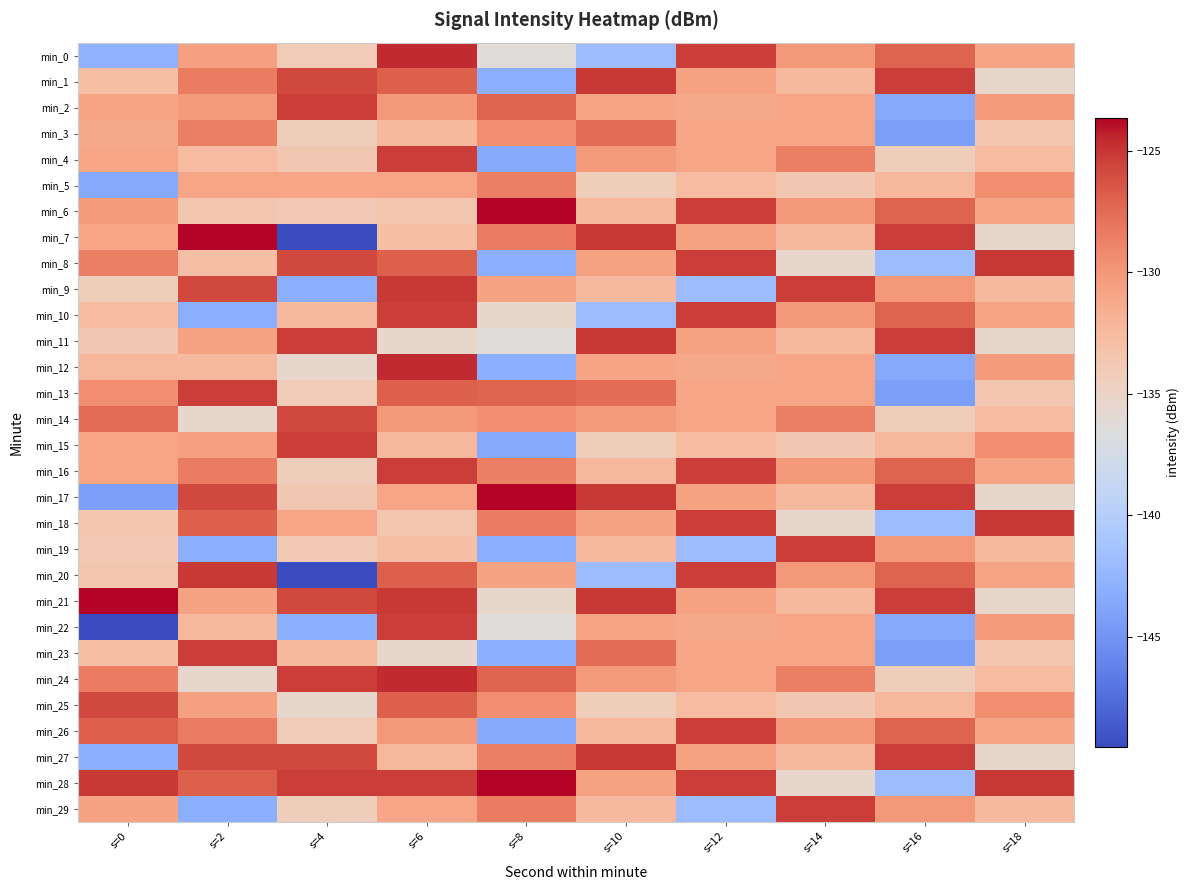

Reading left to right, what are all the values shown in this chart?

min_0: s=0=-142.8	s=2=-130.5	s=4=-134.1	s=6=-124.7	s=8=-136.4	s=10=-141.9	s=12=-125.3	s=14=-130.1	s=16=-127.1	s=18=-130.9
min_1: s=0=-132.9	s=2=-128.4	s=4=-125.9	s=6=-127.0	s=8=-143.1	s=10=-125.1	s=12=-130.8	s=14=-132.4	s=16=-125.3	s=18=-135.5
min_2: s=0=-130.9	s=2=-130.3	s=4=-125.3	s=6=-130.1	s=8=-127.1	s=10=-130.9	s=12=-131.2	s=14=-131.0	s=16=-143.5	s=18=-130.3
min_3: s=0=-131.2	s=2=-128.6	s=4=-134.3	s=6=-132.3	s=8=-129.4	s=10=-127.6	s=12=-130.9	s=14=-131.0	s=16=-144.2	s=18=-133.6
min_4: s=0=-131.0	s=2=-132.6	s=4=-133.7	s=6=-125.3	s=8=-143.5	s=10=-130.3	s=12=-131.0	s=14=-128.6	s=16=-134.3	s=18=-132.6
min_5: s=0=-143.5	s=2=-130.9	s=4=-131.0	s=6=-131.0	s=8=-128.6	s=10=-134.3	s=12=-132.6	s=14=-133.7	s=16=-132.3	s=18=-129.4
min_6: s=0=-130.3	s=2=-133.6	s=4=-133.9	s=6=-133.6	s=8=-123.7	s=10=-132.3	s=12=-125.3	s=14=-130.1	s=16=-127.1	s=18=-130.9
min_7: s=0=-131.0	s=2=-123.7	s=4=-149.5	s=6=-132.9	s=8=-128.4	s=10=-125.1	s=12=-130.8	s=14=-132.4	s=16=-125.3	s=18=-135.5
min_8: s=0=-128.6	s=2=-132.9	s=4=-125.9	s=6=-127.0	s=8=-143.1	s=10=-130.8	s=12=-125.3	s=14=-135.5	s=16=-141.9	s=18=-125.1
min_9: s=0=-134.3	s=2=-125.9	s=4=-143.1	s=6=-125.1	s=8=-130.8	s=10=-132.4	s=12=-141.9	s=14=-125.3	s=16=-130.1	s=18=-132.4
min_10: s=0=-132.6	s=2=-143.1	s=4=-132.4	s=6=-125.3	s=8=-135.5	s=10=-141.9	s=12=-125.3	s=14=-130.1	s=16=-127.1	s=18=-130.9
min_11: s=0=-133.7	s=2=-130.8	s=4=-125.3	s=6=-135.5	s=8=-136.4	s=10=-125.1	s=12=-130.8	s=14=-132.4	s=16=-125.3	s=18=-135.5
min_12: s=0=-132.3	s=2=-132.4	s=4=-135.5	s=6=-124.7	s=8=-143.1	s=10=-130.9	s=12=-131.2	s=14=-131.0	s=16=-143.5	s=18=-130.3
min_13: s=0=-129.4	s=2=-125.3	s=4=-134.1	s=6=-127.0	s=8=-127.1	s=10=-127.6	s=12=-130.9	s=14=-131.0	s=16=-144.2	s=18=-133.6
min_14: s=0=-127.6	s=2=-135.5	s=4=-125.9	s=6=-130.1	s=8=-129.4	s=10=-130.3	s=12=-131.0	s=14=-128.6	s=16=-134.3	s=18=-132.6
min_15: s=0=-130.9	s=2=-130.5	s=4=-125.3	s=6=-132.3	s=8=-143.5	s=10=-134.3	s=12=-132.6	s=14=-133.7	s=16=-132.3	s=18=-129.4
min_16: s=0=-131.0	s=2=-128.4	s=4=-134.3	s=6=-125.3	s=8=-128.6	s=10=-132.3	s=12=-125.3	s=14=-130.1	s=16=-127.1	s=18=-130.9
min_17: s=0=-144.2	s=2=-125.9	s=4=-133.7	s=6=-131.0	s=8=-123.7	s=10=-125.1	s=12=-130.8	s=14=-132.4	s=16=-125.3	s=18=-135.5
min_18: s=0=-133.6	s=2=-127.0	s=4=-131.0	s=6=-133.6	s=8=-128.4	s=10=-130.8	s=12=-125.3	s=14=-135.5	s=16=-141.9	s=18=-125.1
min_19: s=0=-133.9	s=2=-143.1	s=4=-133.9	s=6=-132.9	s=8=-143.1	s=10=-132.4	s=12=-141.9	s=14=-125.3	s=16=-130.1	s=18=-132.4
min_20: s=0=-133.6	s=2=-125.1	s=4=-149.5	s=6=-127.0	s=8=-130.8	s=10=-141.9	s=12=-125.3	s=14=-130.1	s=16=-127.1	s=18=-130.9
min_21: s=0=-123.7	s=2=-130.8	s=4=-125.9	s=6=-125.1	s=8=-135.5	s=10=-125.1	s=12=-130.8	s=14=-132.4	s=16=-125.3	s=18=-135.5
min_22: s=0=-149.5	s=2=-132.4	s=4=-143.1	s=6=-125.3	s=8=-136.4	s=10=-130.9	s=12=-131.2	s=14=-131.0	s=16=-143.5	s=18=-130.3
min_23: s=0=-132.9	s=2=-125.3	s=4=-132.4	s=6=-135.5	s=8=-143.1	s=10=-127.6	s=12=-130.9	s=14=-131.0	s=16=-144.2	s=18=-133.6
min_24: s=0=-128.4	s=2=-135.5	s=4=-125.3	s=6=-124.7	s=8=-127.1	s=10=-130.3	s=12=-131.0	s=14=-128.6	s=16=-134.3	s=18=-132.6
min_25: s=0=-125.9	s=2=-130.5	s=4=-135.5	s=6=-127.0	s=8=-129.4	s=10=-134.3	s=12=-132.6	s=14=-133.7	s=16=-132.3	s=18=-129.4
min_26: s=0=-127.0	s=2=-128.4	s=4=-134.1	s=6=-130.1	s=8=-143.5	s=10=-132.3	s=12=-125.3	s=14=-130.1	s=16=-127.1	s=18=-130.9
min_27: s=0=-143.1	s=2=-125.9	s=4=-125.9	s=6=-132.3	s=8=-128.6	s=10=-125.1	s=12=-130.8	s=14=-132.4	s=16=-125.3	s=18=-135.5
min_28: s=0=-125.1	s=2=-127.0	s=4=-125.3	s=6=-125.3	s=8=-123.7	s=10=-130.8	s=12=-125.3	s=14=-135.5	s=16=-141.9	s=18=-125.1
min_29: s=0=-130.8	s=2=-143.1	s=4=-134.3	s=6=-131.0	s=8=-128.4	s=10=-132.4	s=12=-141.9	s=14=-125.3	s=16=-130.1	s=18=-132.4